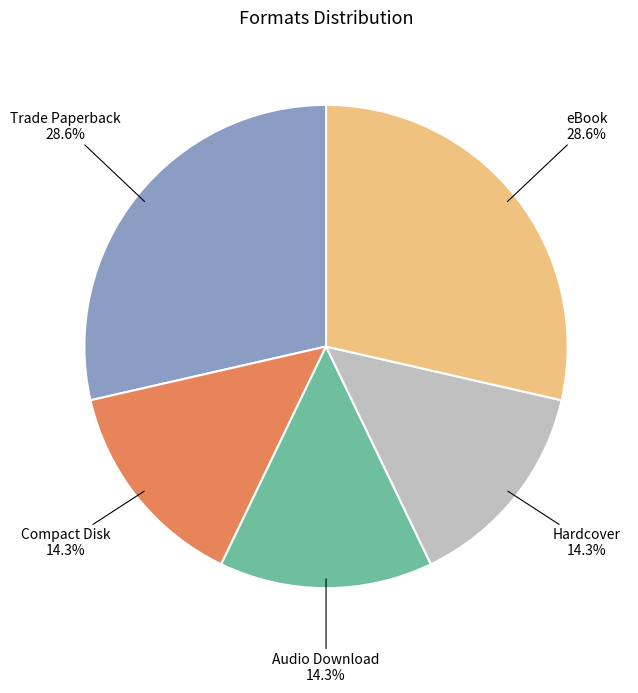

What percentage do eBook and Audio Download together represent?

42.9%